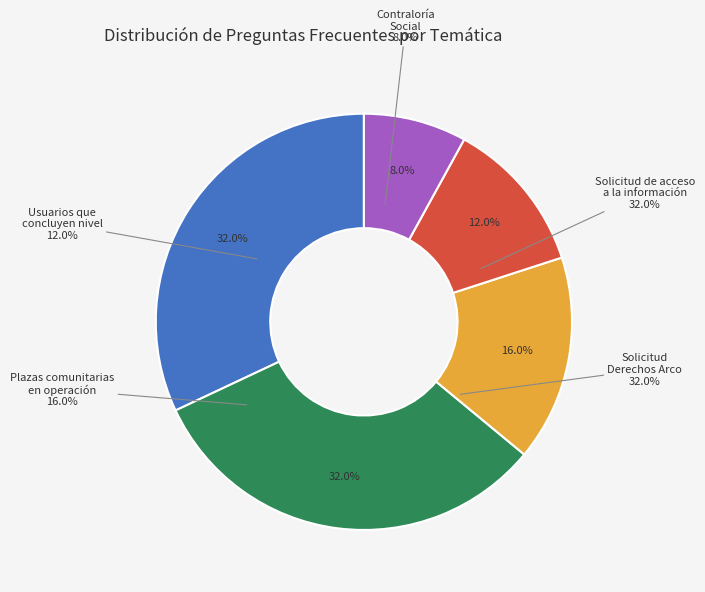

Rank the categories by value from lowest to highest.

Contraloría Social, Usuarios que concluyen nivel, Plazas comunitarias en operación, Solicitud de acceso a la información, Solicitud Derechos Arco